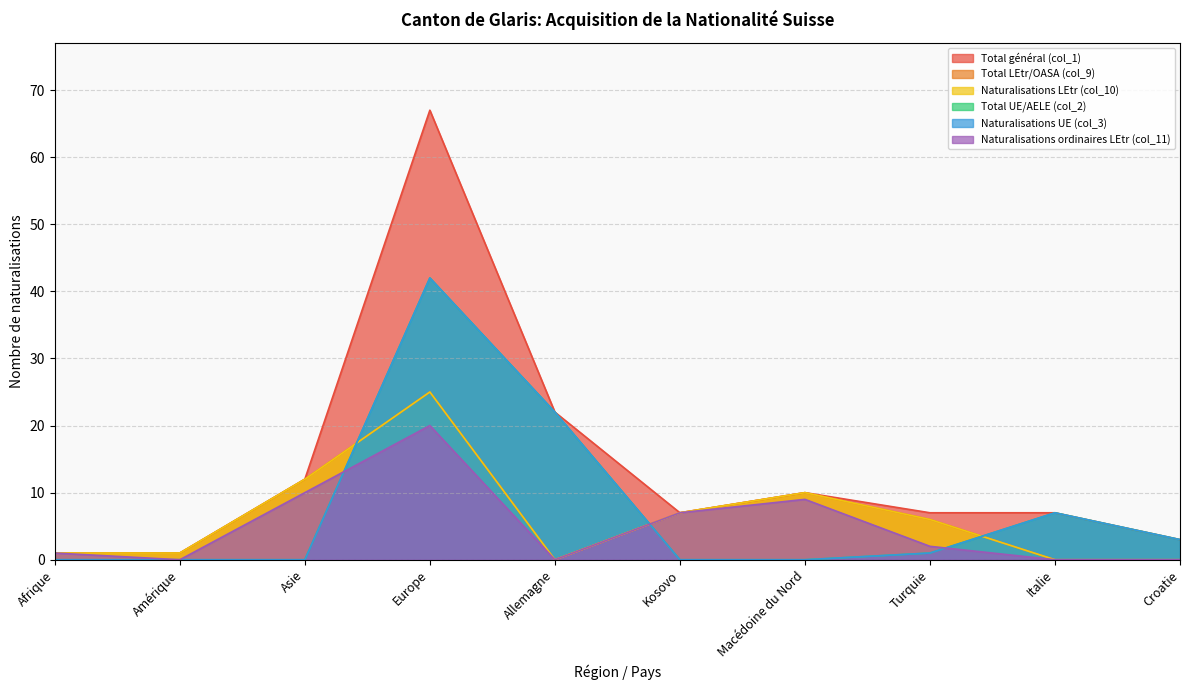

Which series changed the most between Afrique and Amérique?

Naturalisations ordinaires LEtr (col_11)